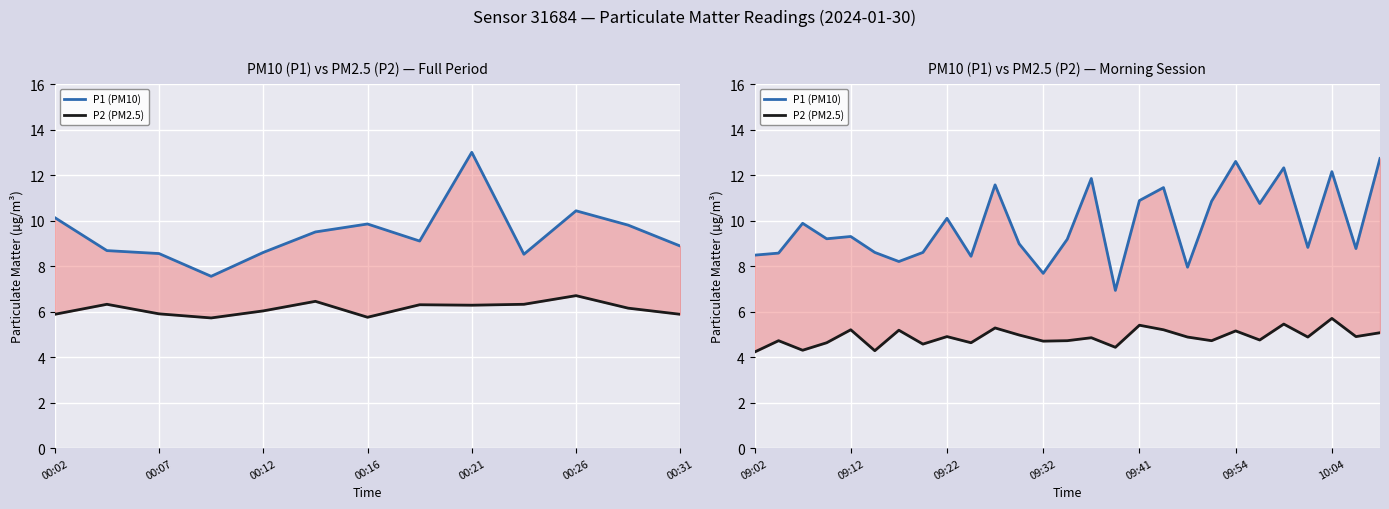

True or false: P2 (PM2.5) and P1 (PM10) intersect in this chart.

False